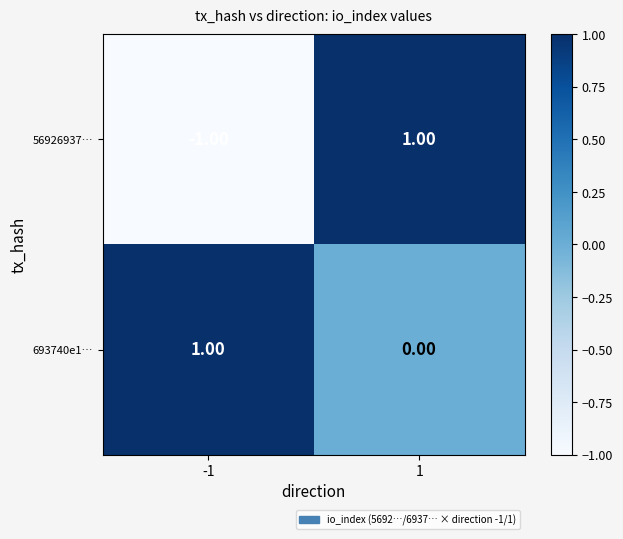

Which series has the largest total across all categories?

693740e1…